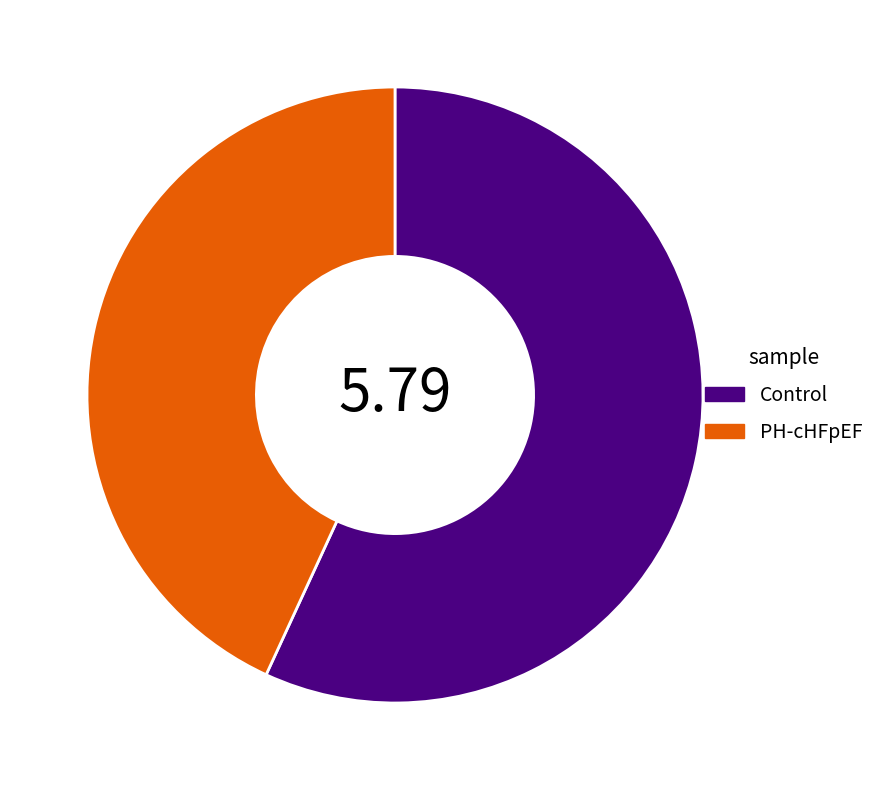

Does any single category account for the majority?

Yes